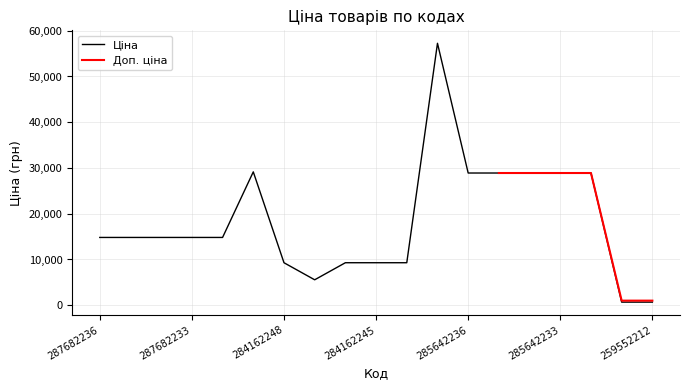

At which label is the value closest to 28968?

285642236